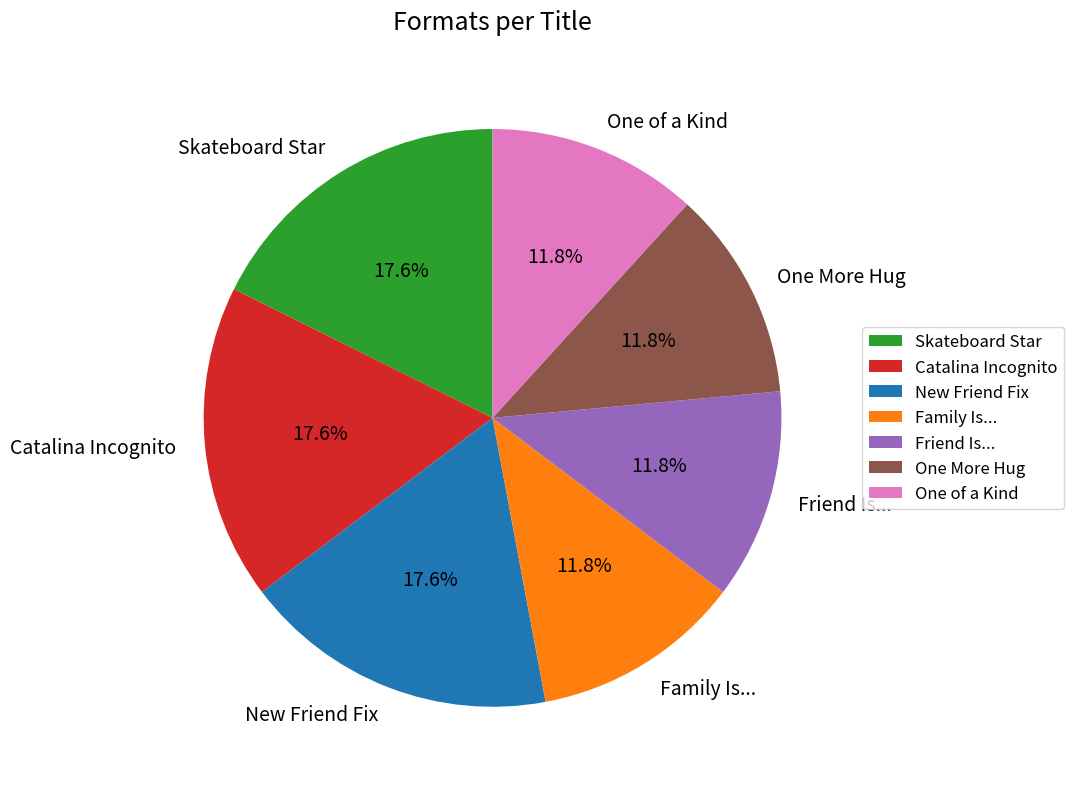

What portion of the pie excludes Family Is...?

88.2%